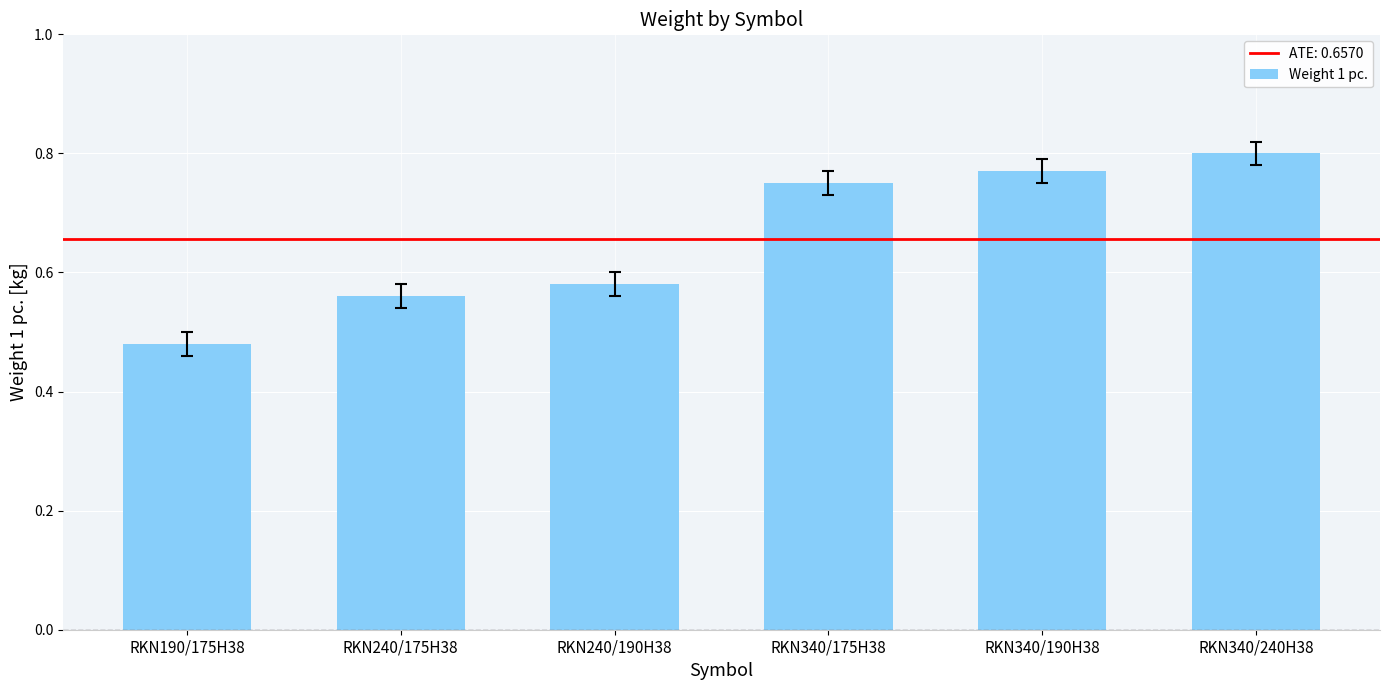

True or false: the data shows 0.8 at RKN340/175H38.

True